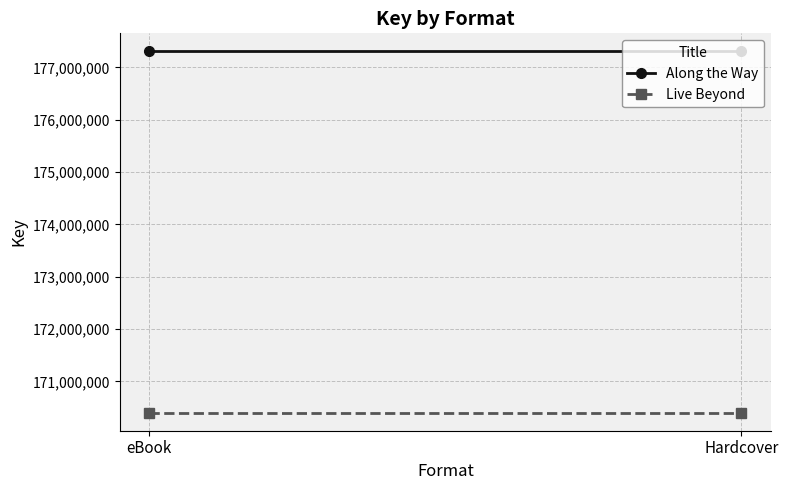

Which series has the largest range (max minus min)?

Along the Way